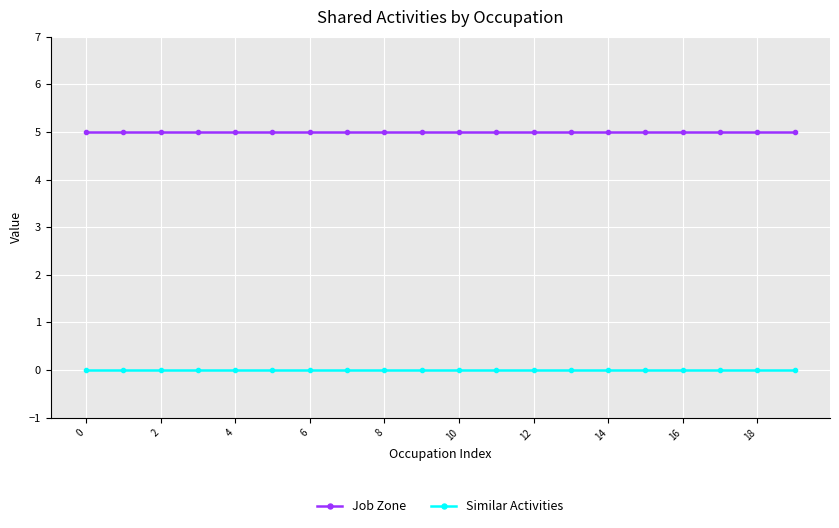

What is the greatest value displayed?

5